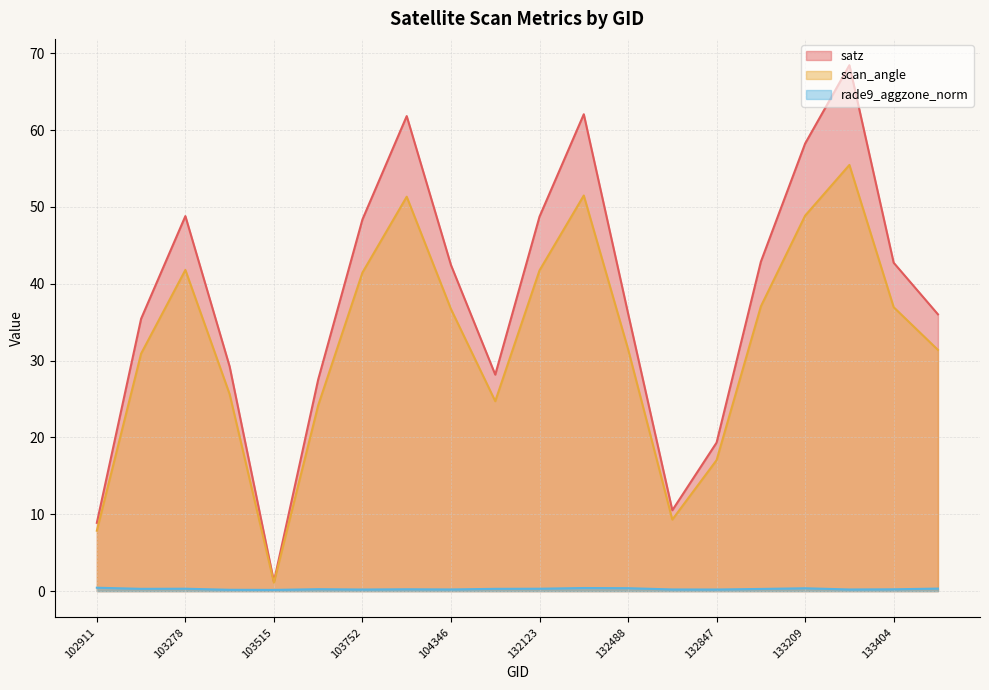

How many lines are shown in the chart?

3